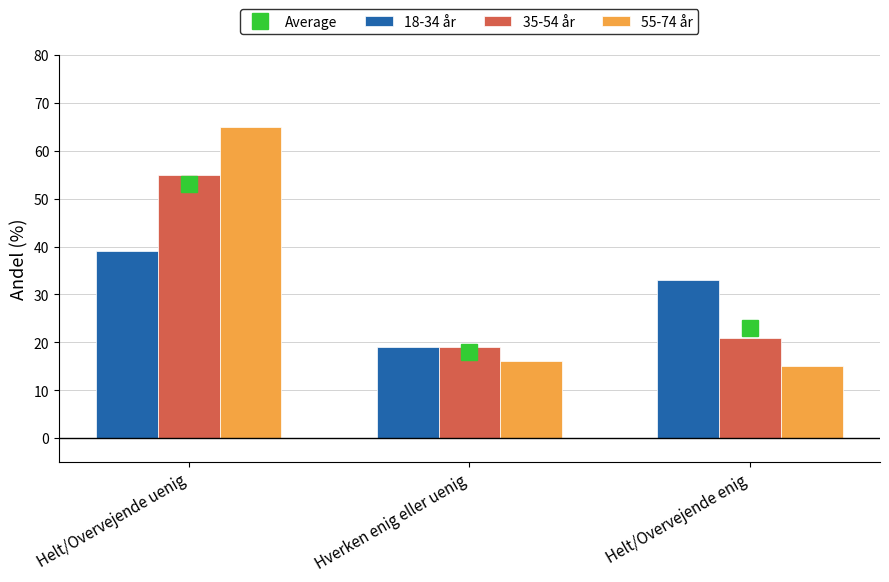

True or false: 18-34 år has a value of 20 at Helt/Overvejende enig.

False